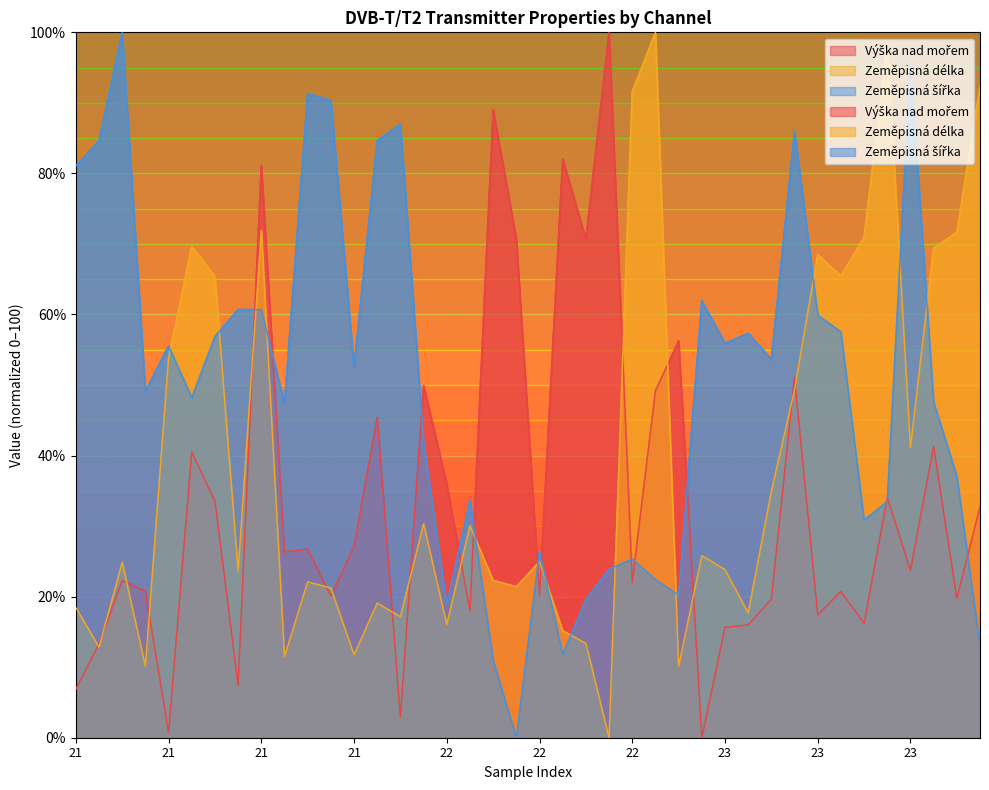

How many values in Zeměpisná šířka are above zero?

39